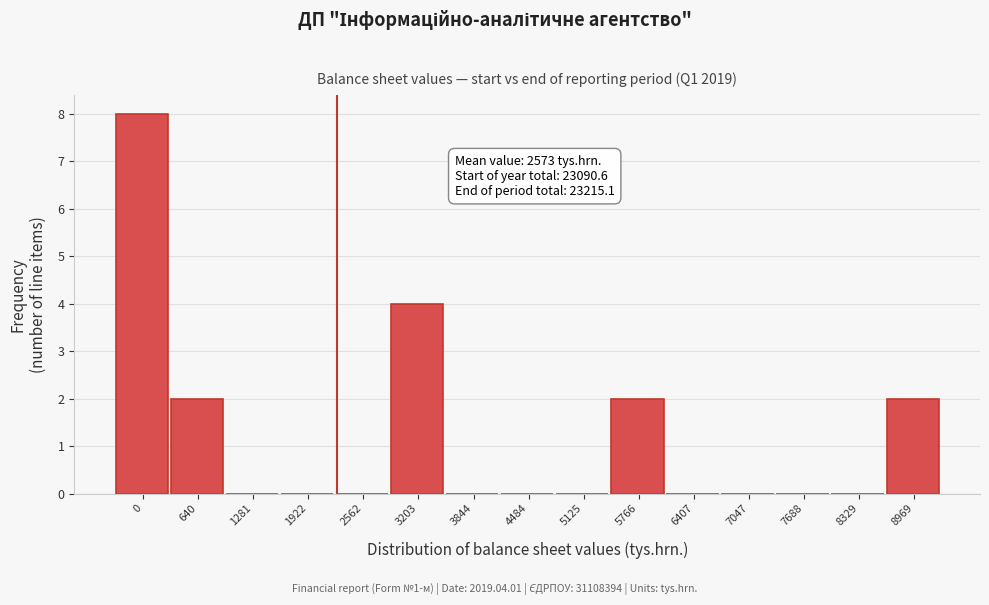

Reading left to right, list all the values displayed in this chart.

0=8	640=2	1281=0	1922=0	2562=0	3203=4	3844=0	4484=0	5125=0	5766=2	6407=0	7047=0	7688=0	8329=0	8969=2